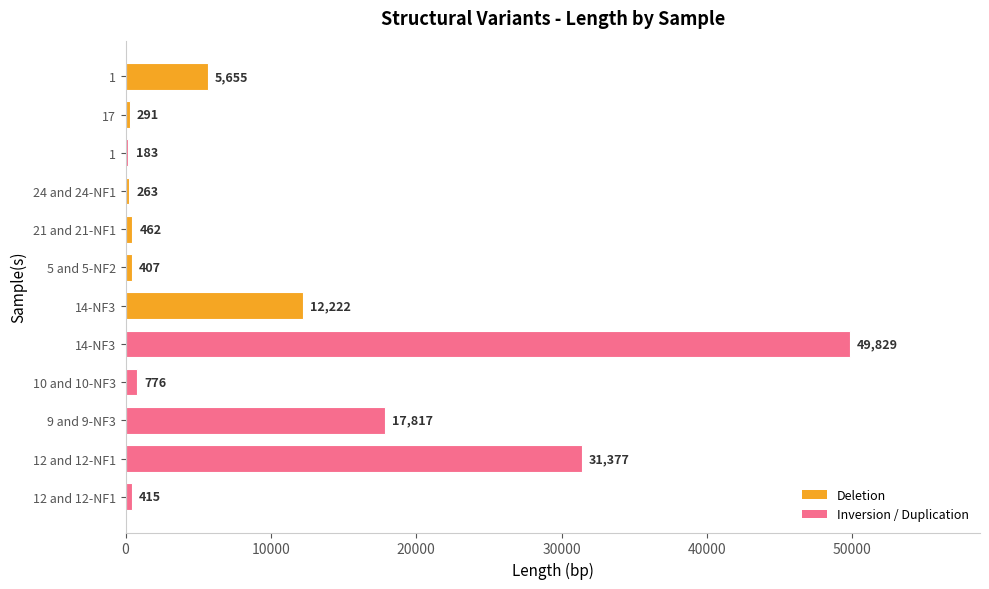

How many data points are less than 776?

6